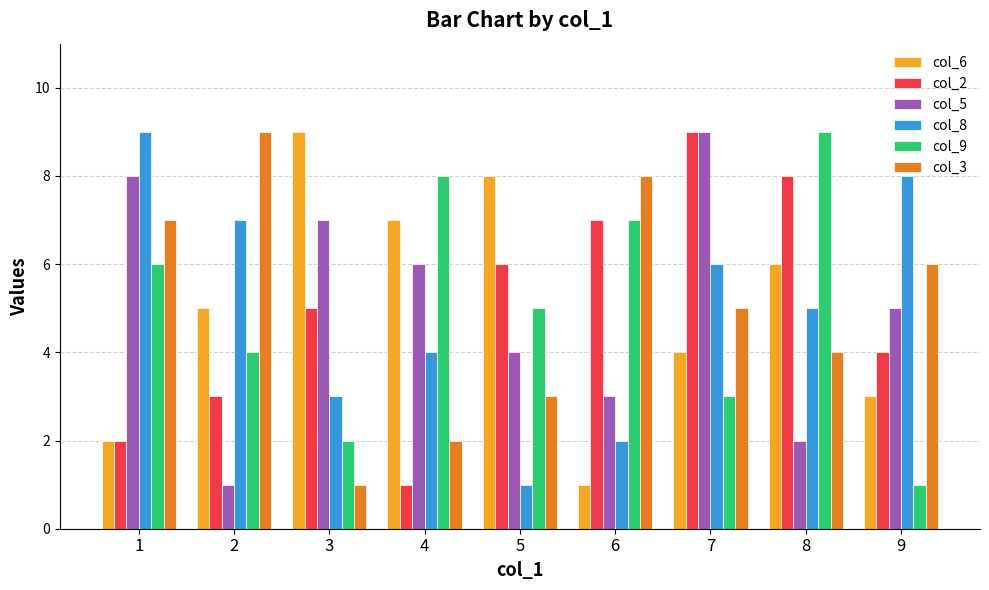

At how many categories does at least one series exceed 4?

9